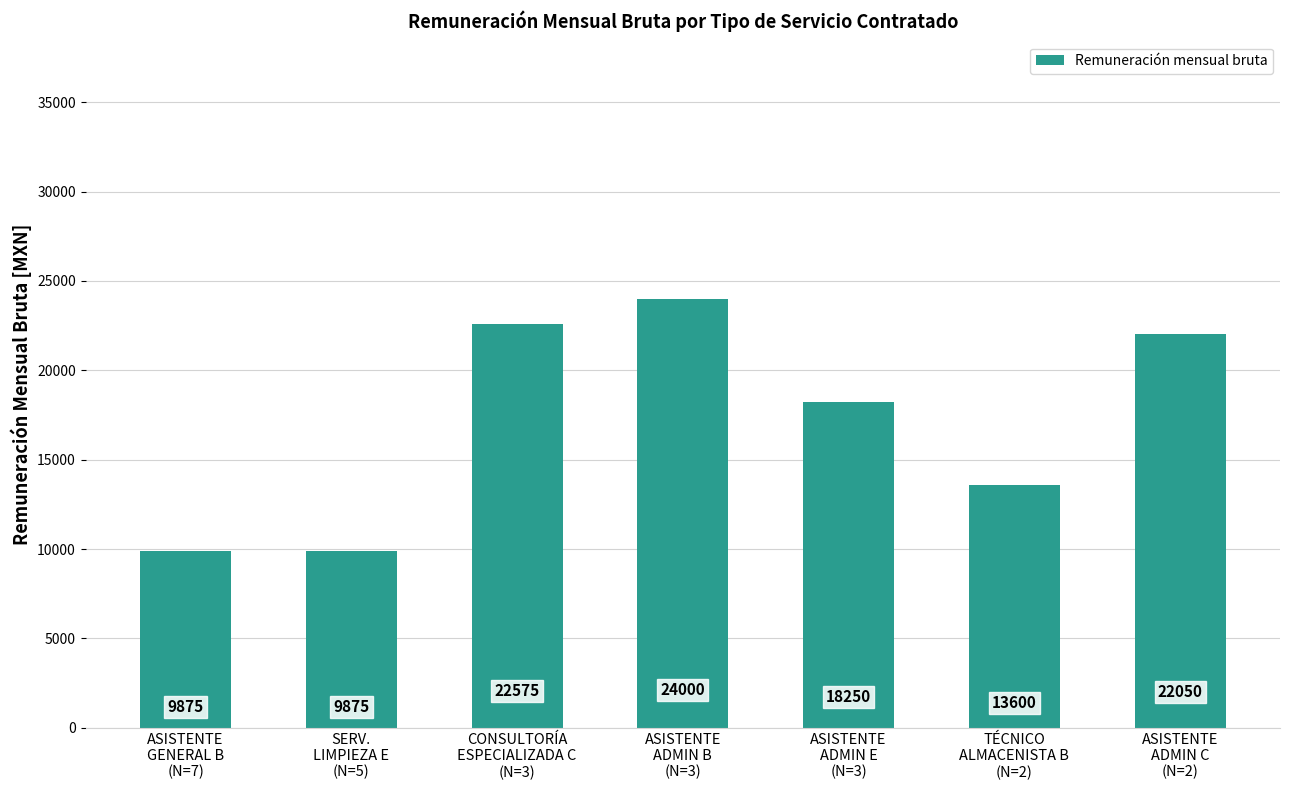

What is the average value?

17175